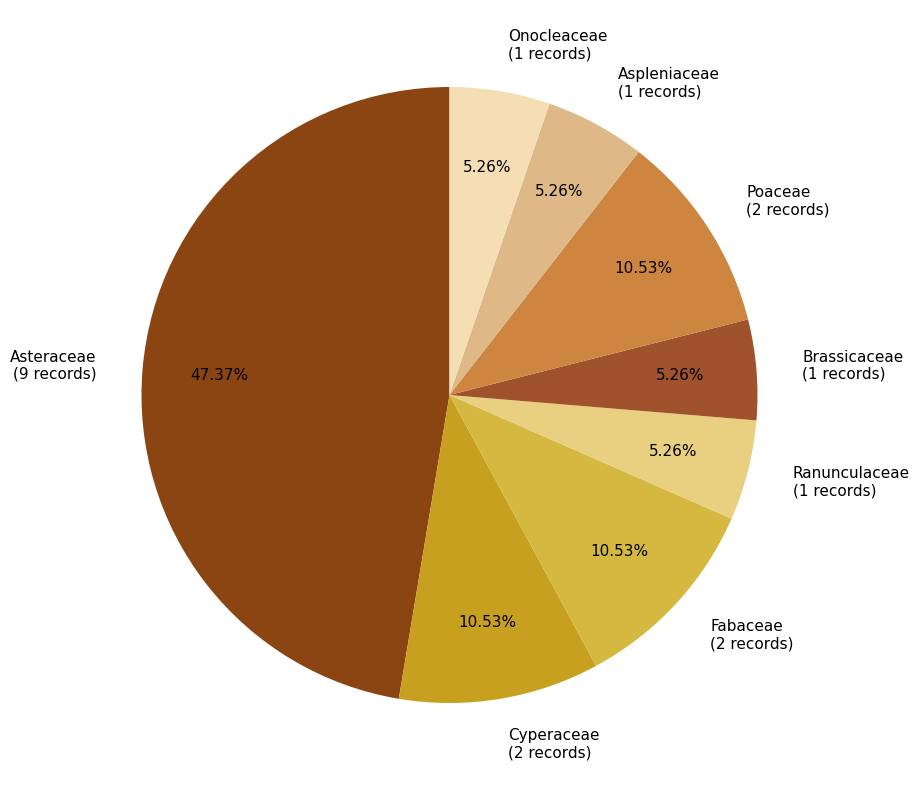

Is the sum of Onocleaceae and Brassicaceae greater than half?

No